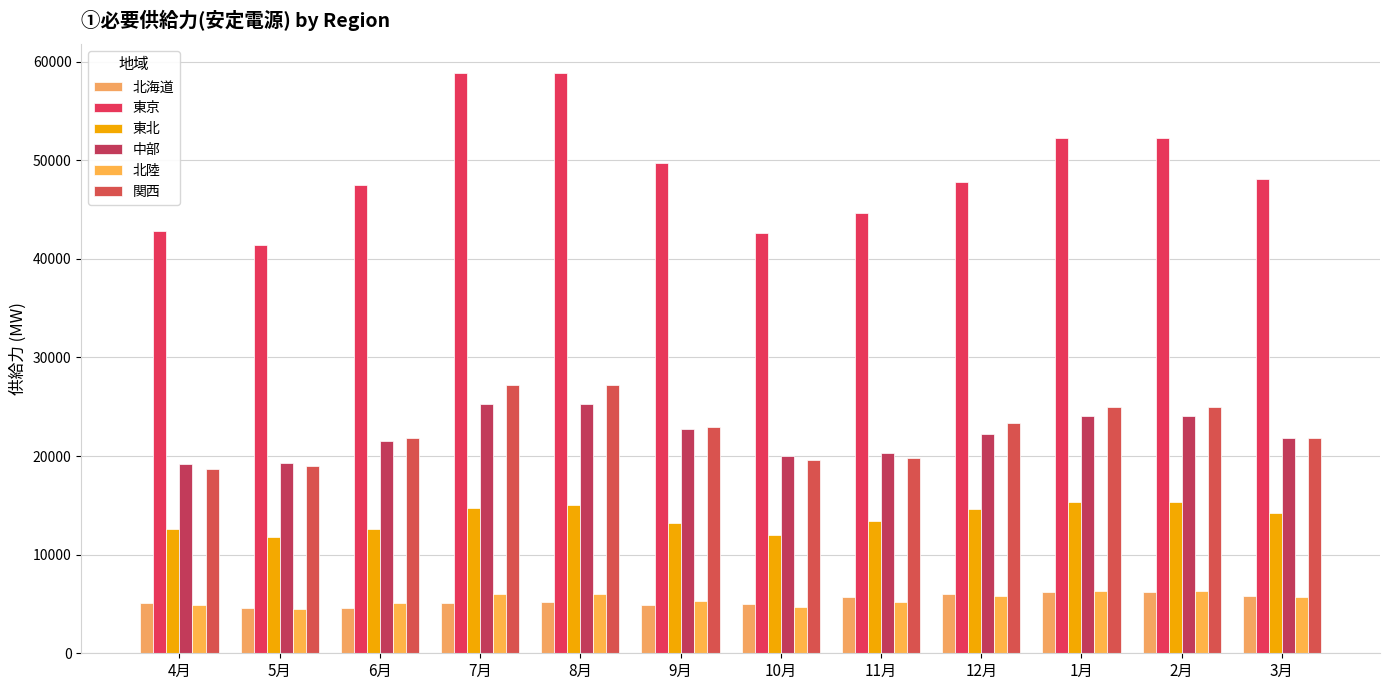

Count the number of categories in the chart.

12